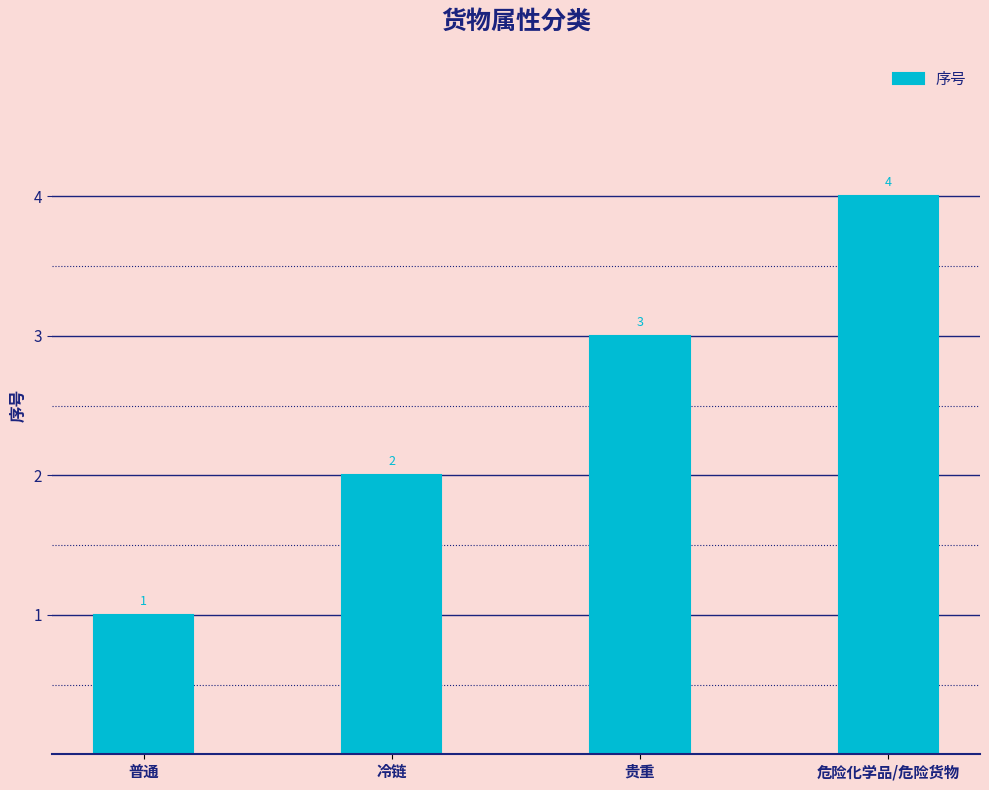

What is the label of the 2nd bar from the left?

冷链